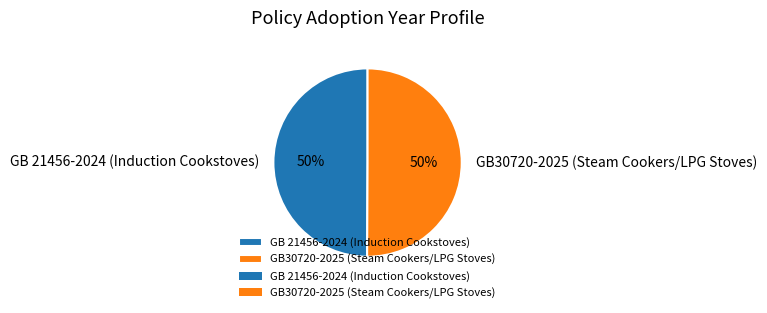

Is the sum of GB30720-2025 (Steam Cookers/LPG Stoves) and GB 21456-2024 (Induction Cookstoves) greater than half?

Yes